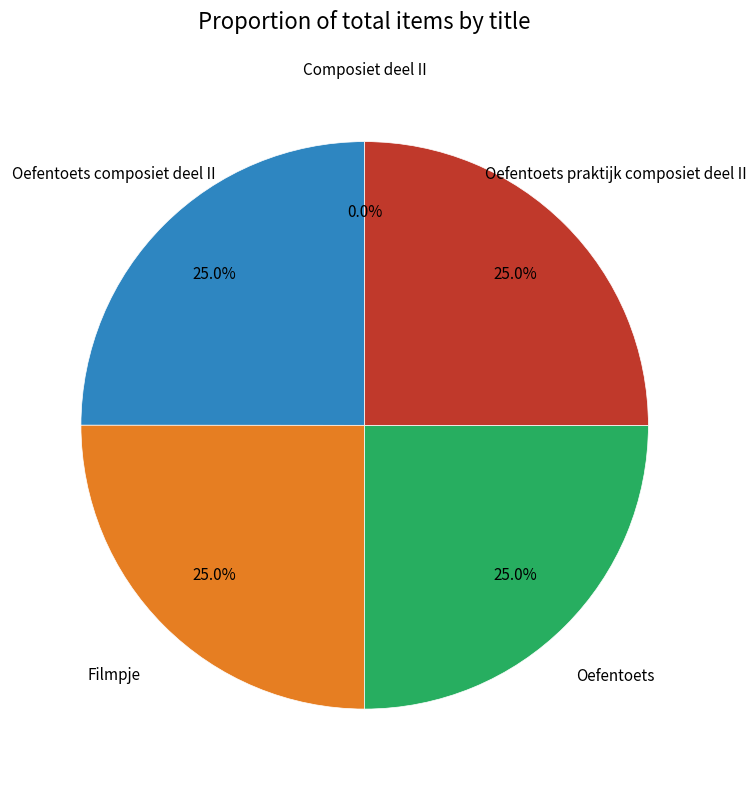

What portion of the pie excludes Filmpje?

75.0%